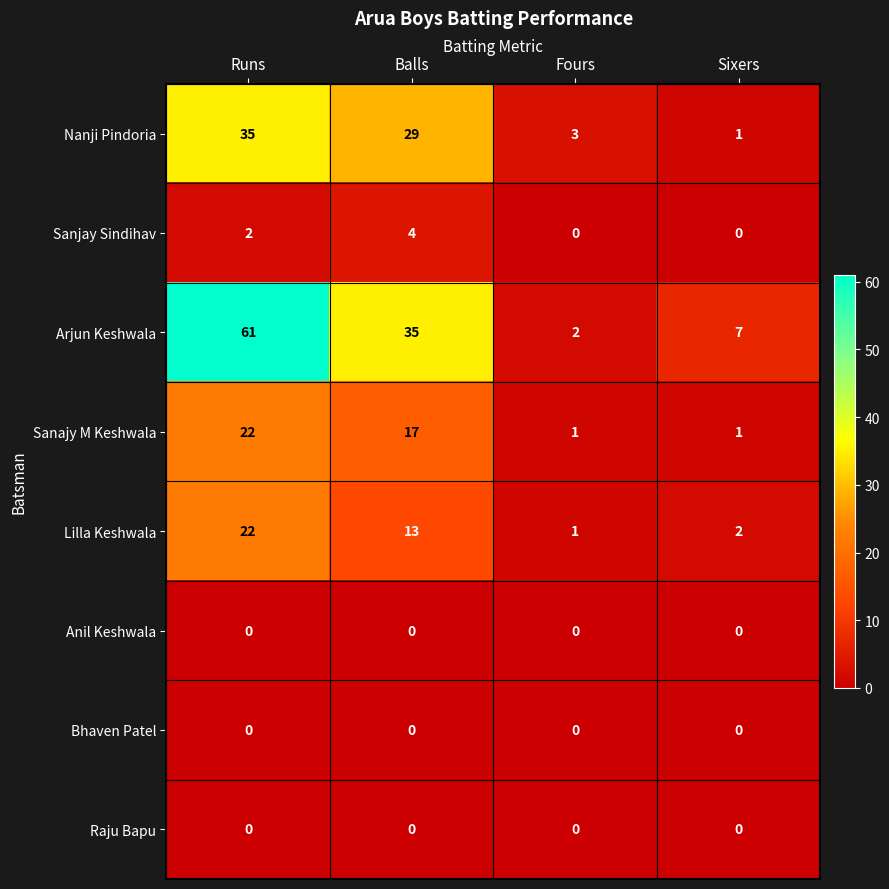

Is it true that Raju Bapu equals 0 at Balls?

True